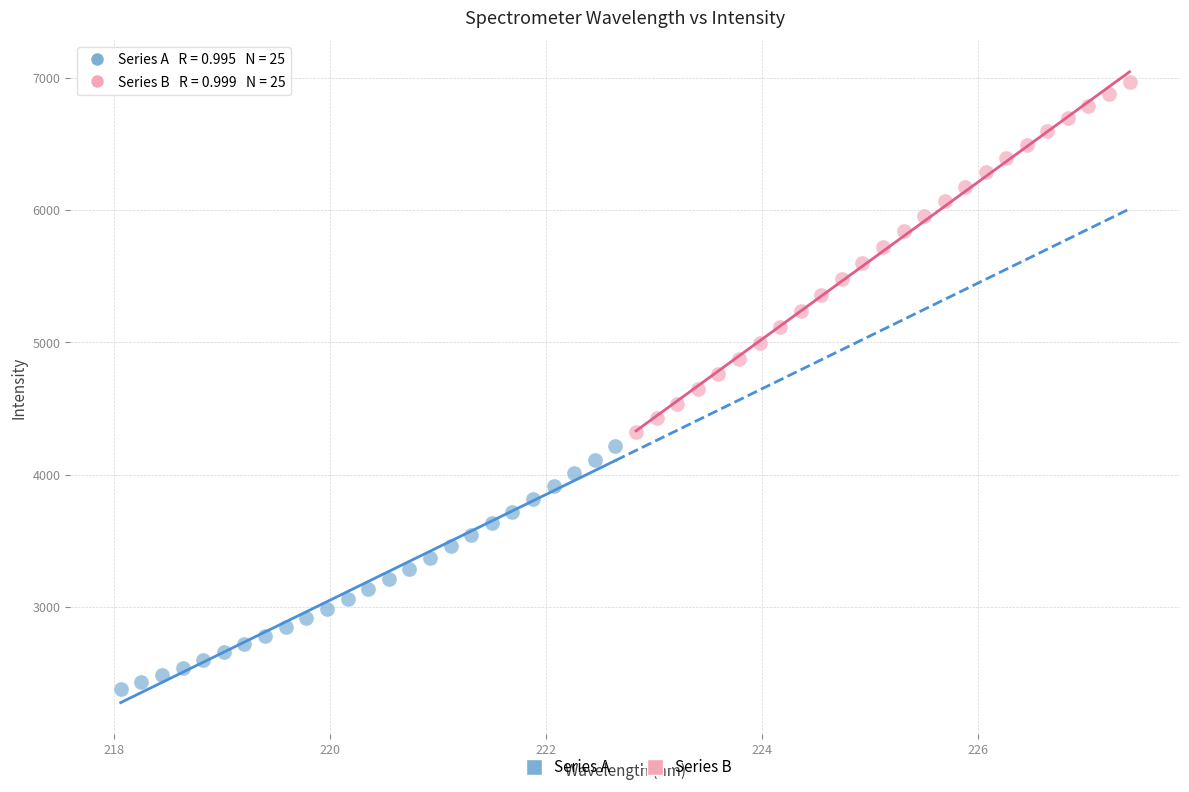

Which series contains the lowest Y value?

Series A